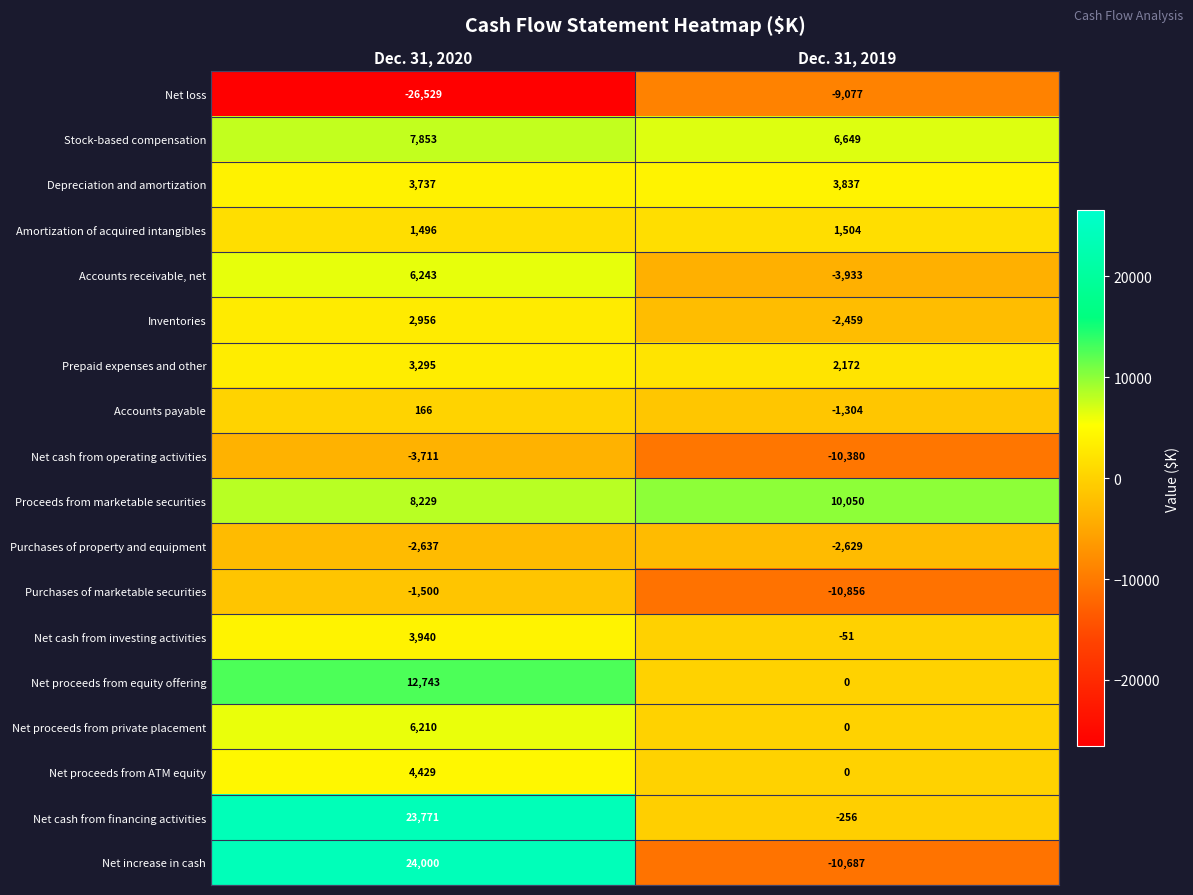

Which series changed the most between Dec. 31, 2020 and Dec. 31, 2019?

Net increase in cash